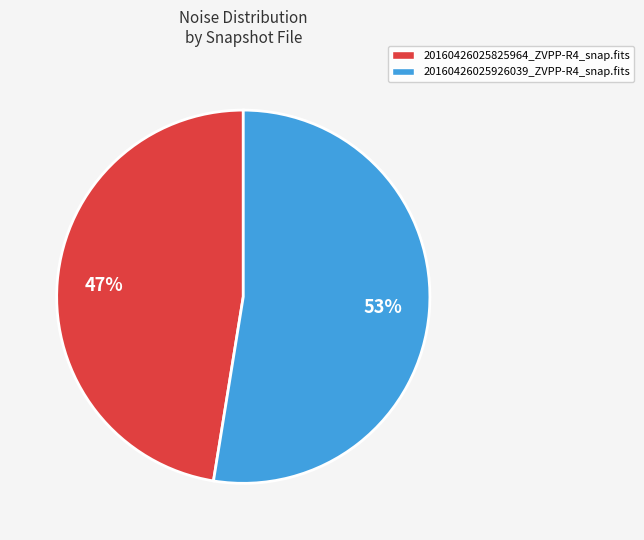

To the nearest percent, what portion does 20160426025926039_ZVPP-R4_snap.fits represent?

53%